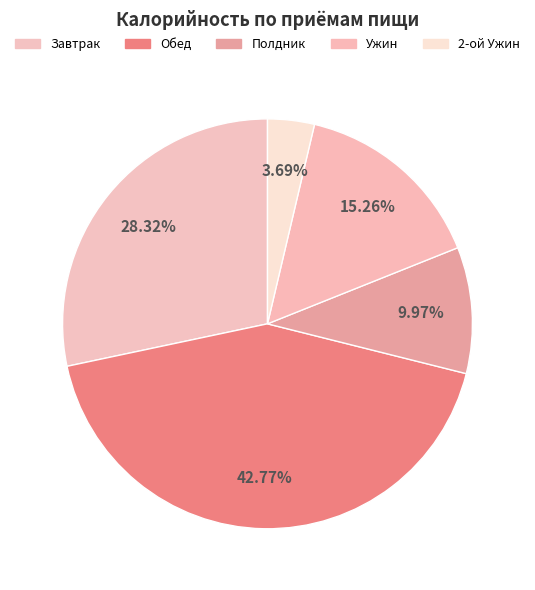

How many slices are in this pie chart?

5